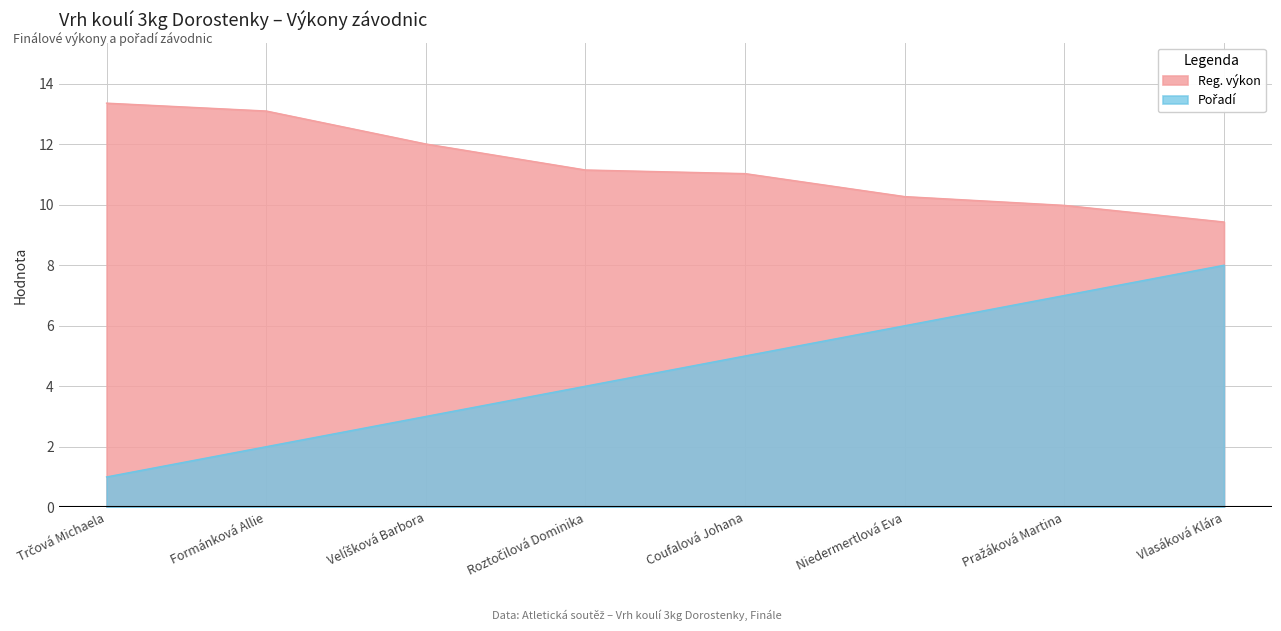

What is the sum of the Pořadí values at Niedermertlová Eva and Velíšková Barbora?

9.0